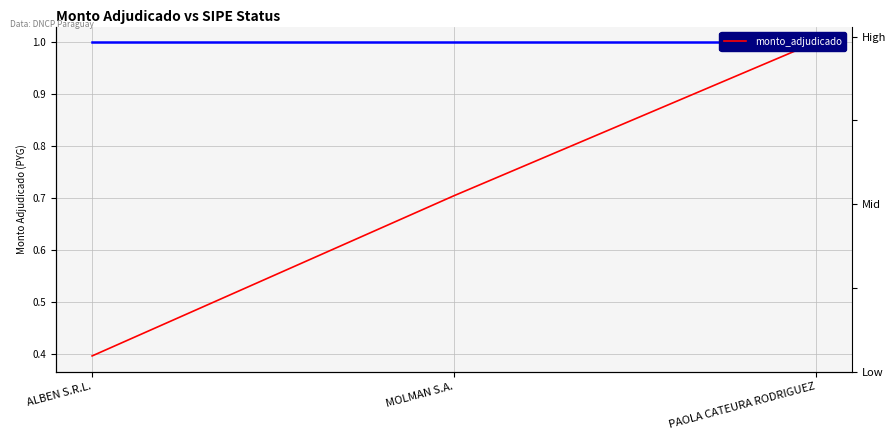

True or false: the data shows 1.0 at PAOLA CATEURA RODRIGUEZ.

True